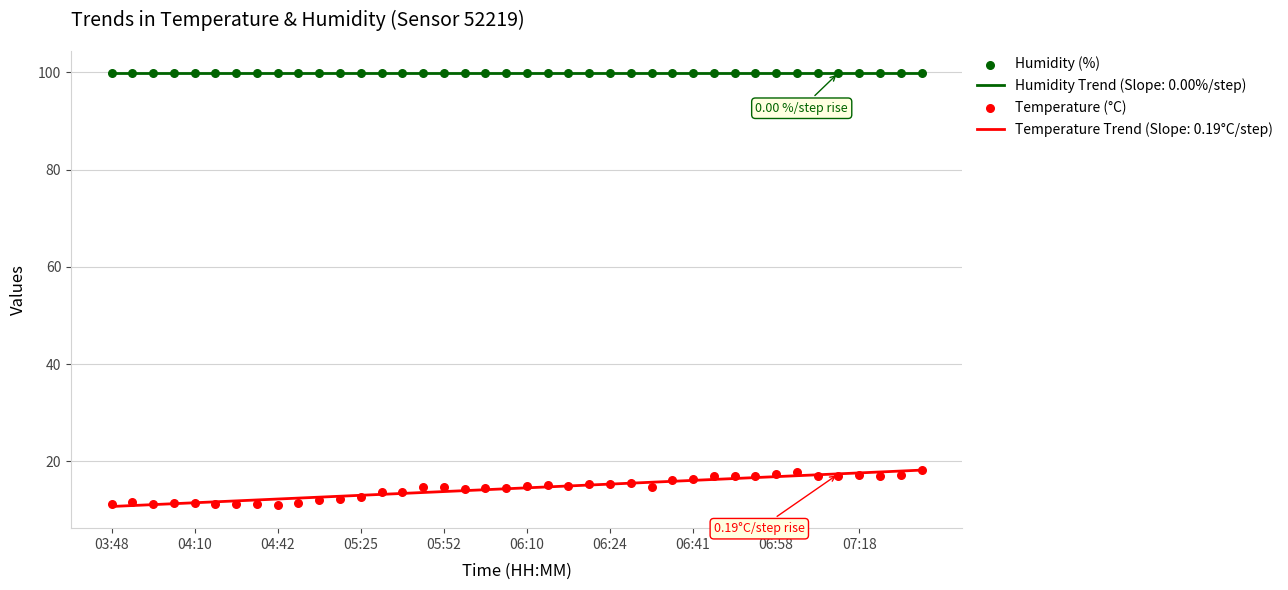

Which series reaches the maximum Y coordinate?

Humidity (%)